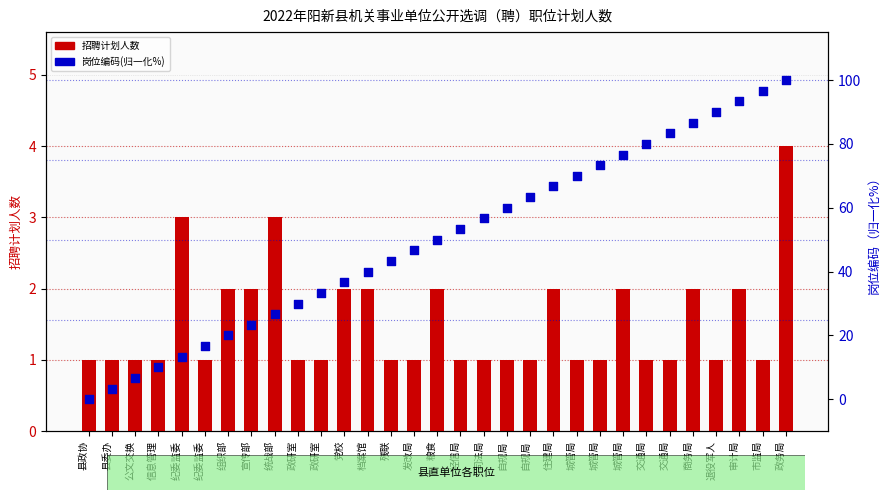

Is the value of 岗位编码(归一化%) at 党校 greater than the value of 招聘计划人数 at 交通局?

Yes